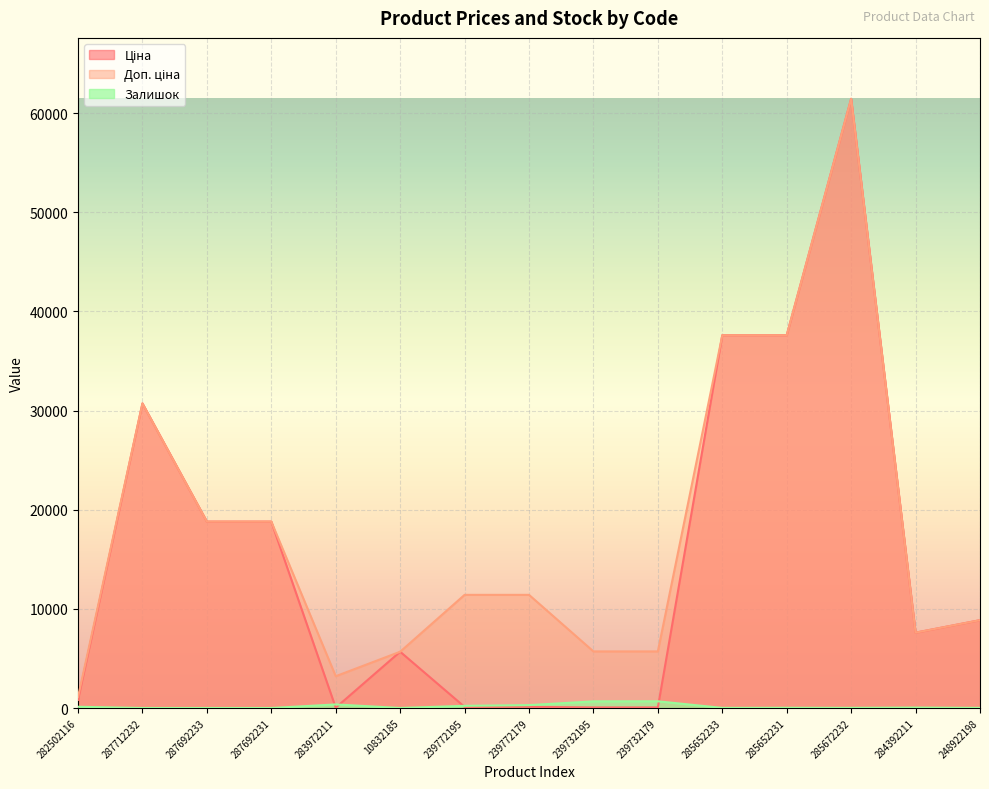

Is it true that Ціна equals 42807.3 at 287712232?

False